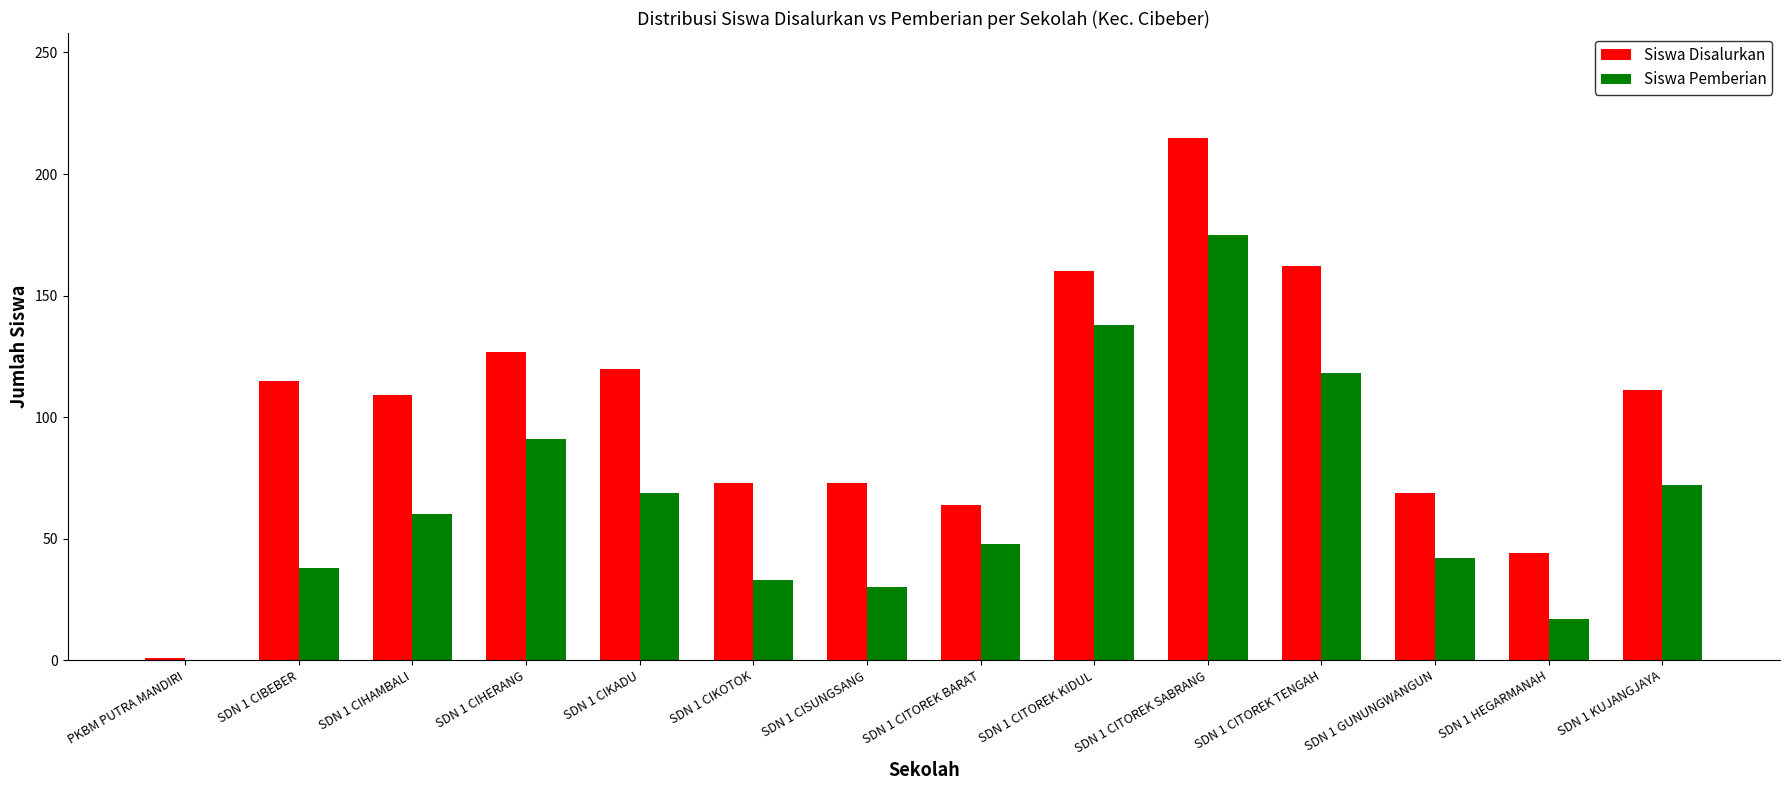

At which category is the sum across all series the highest?

SDN 1 CITOREK SABRANG